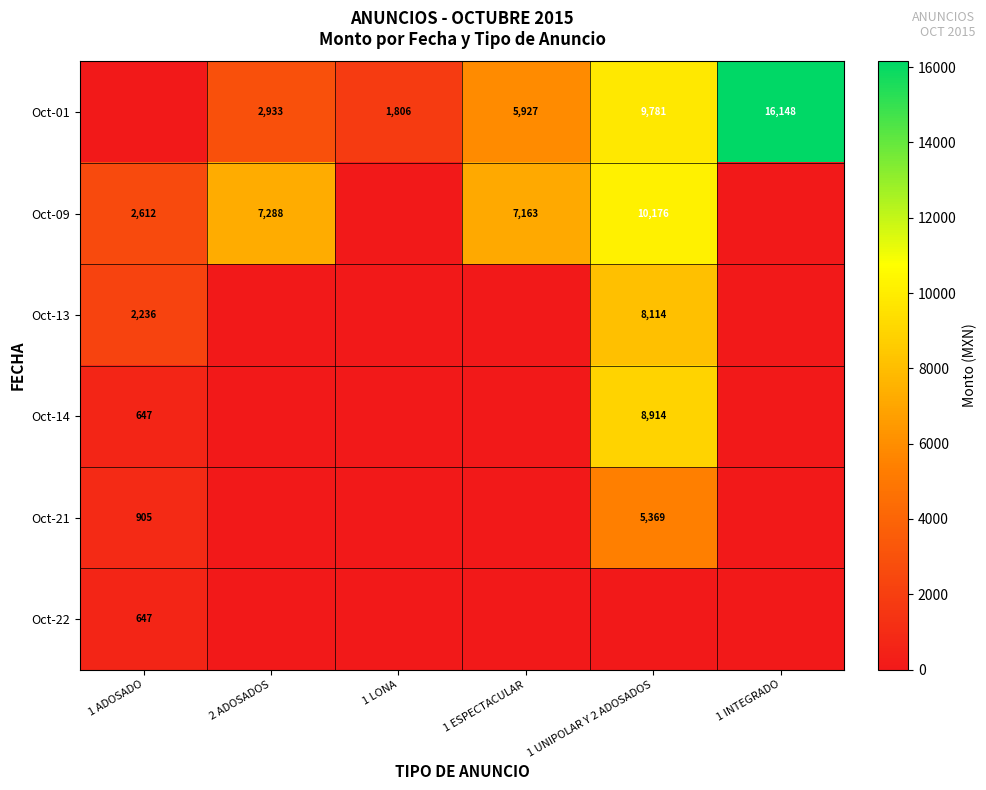

True or false: Oct-01 has a value of 5927 at 1 ESPECTACULAR.

True